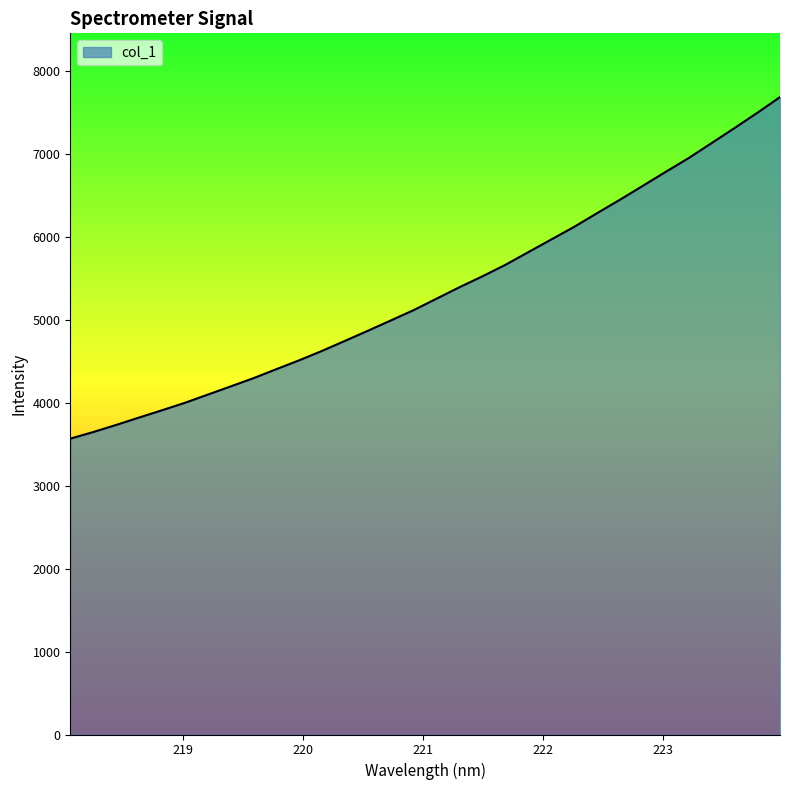

What is the difference between the maximum and minimum values?

4119.0